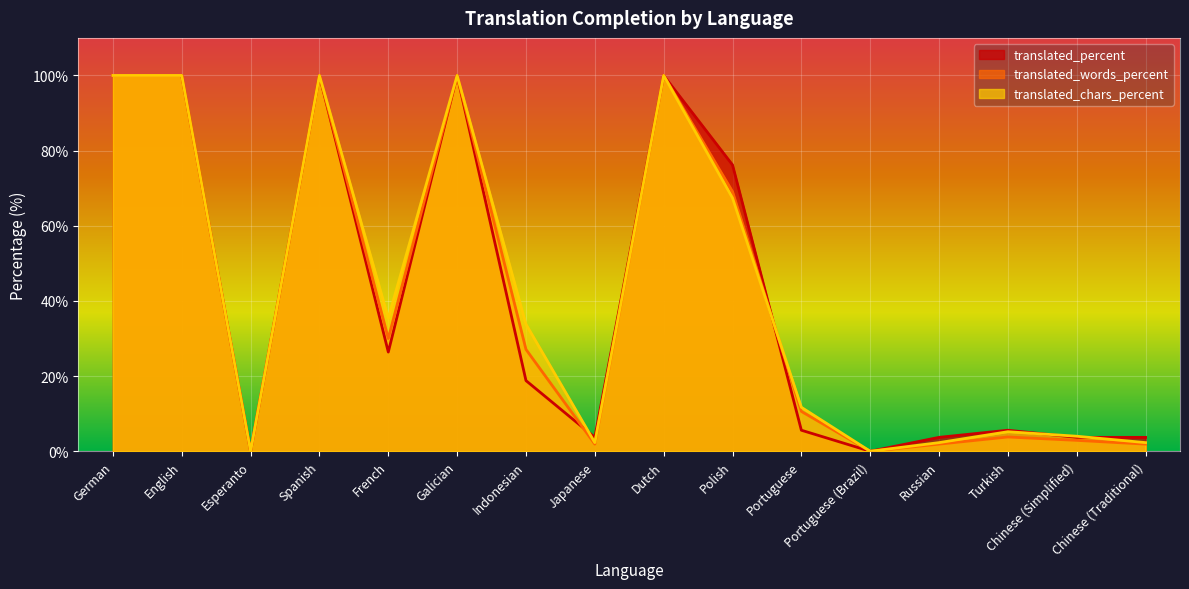

After their last crossing, which series has the higher values: translated_words_percent or translated_percent?

translated_words_percent